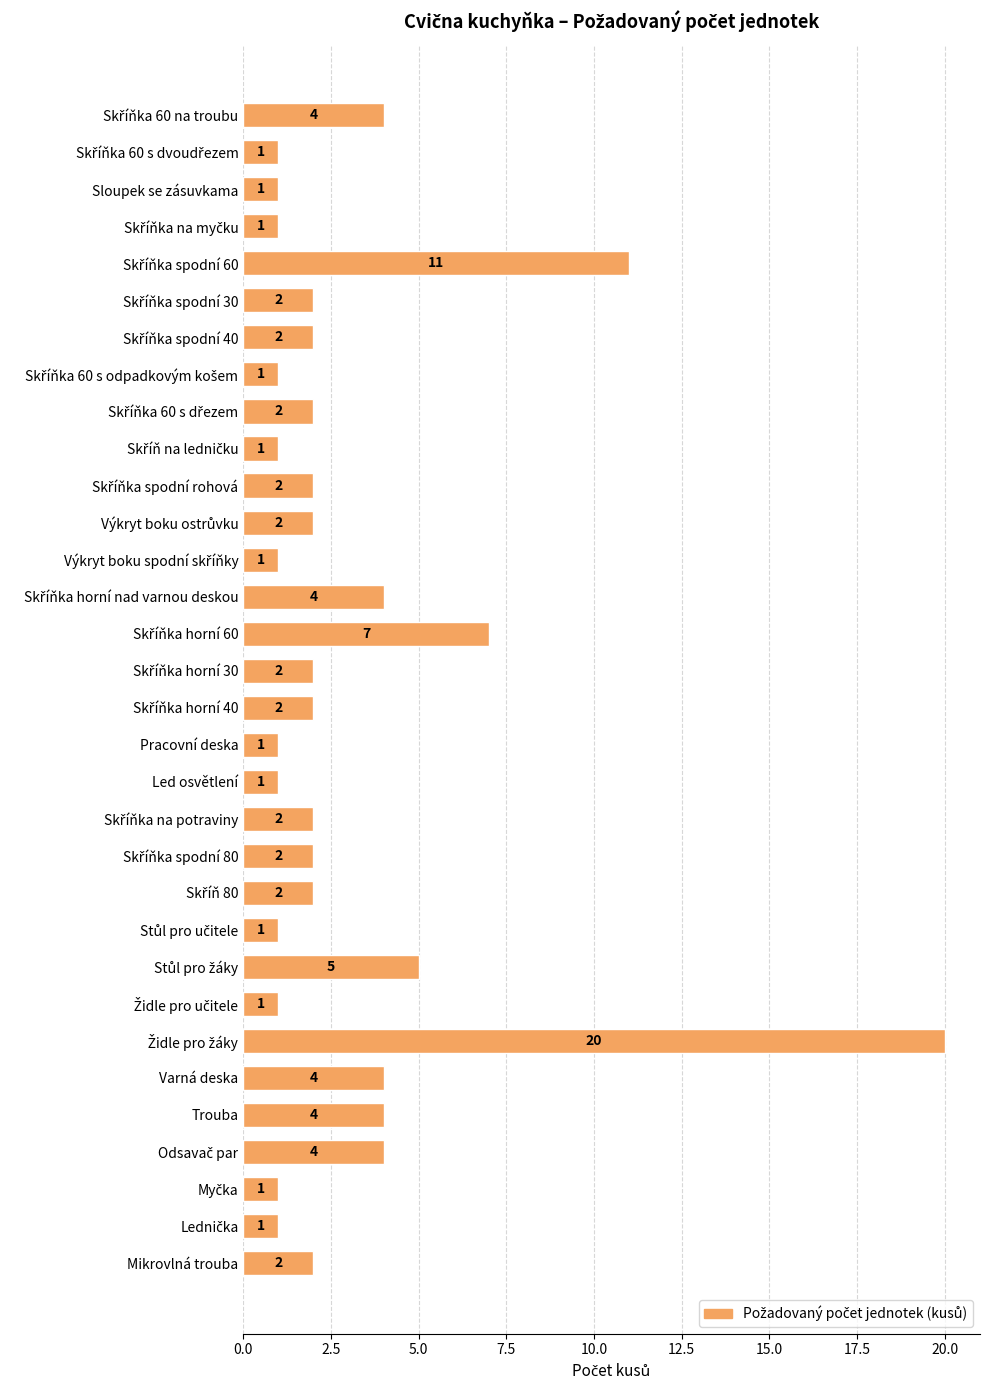

The value at Mikrovlná trouba is 2. True or false?

True